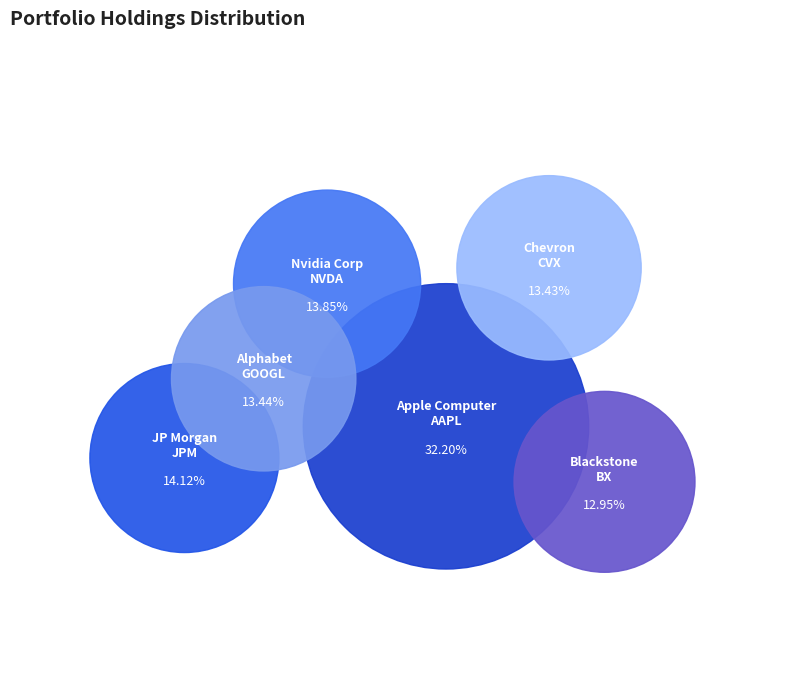

To the nearest percent, what portion does NVDA represent?

14%